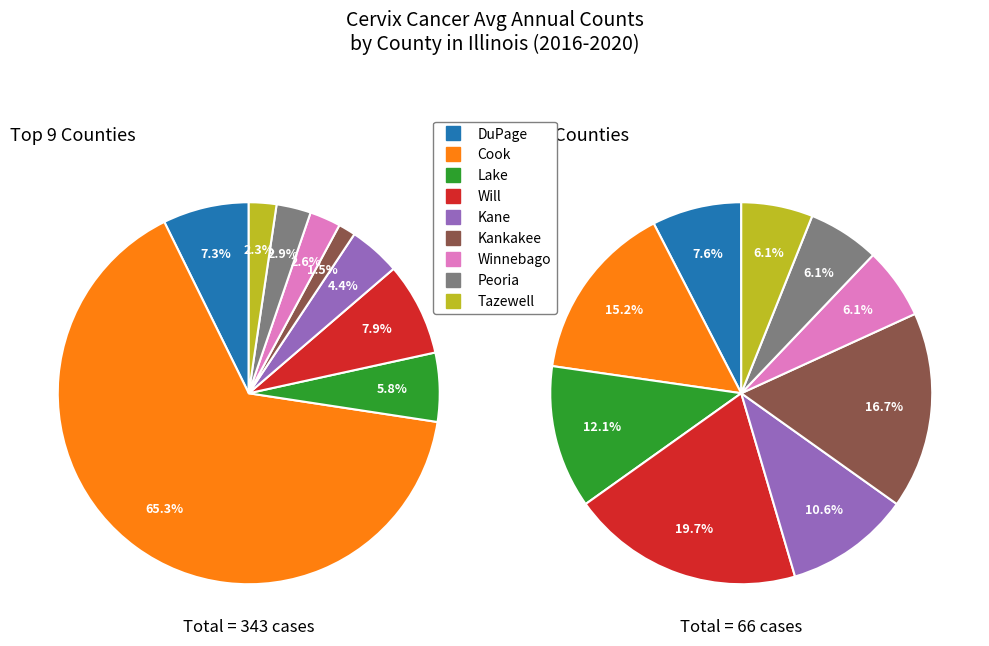

Count the number of slices in the pie.

9